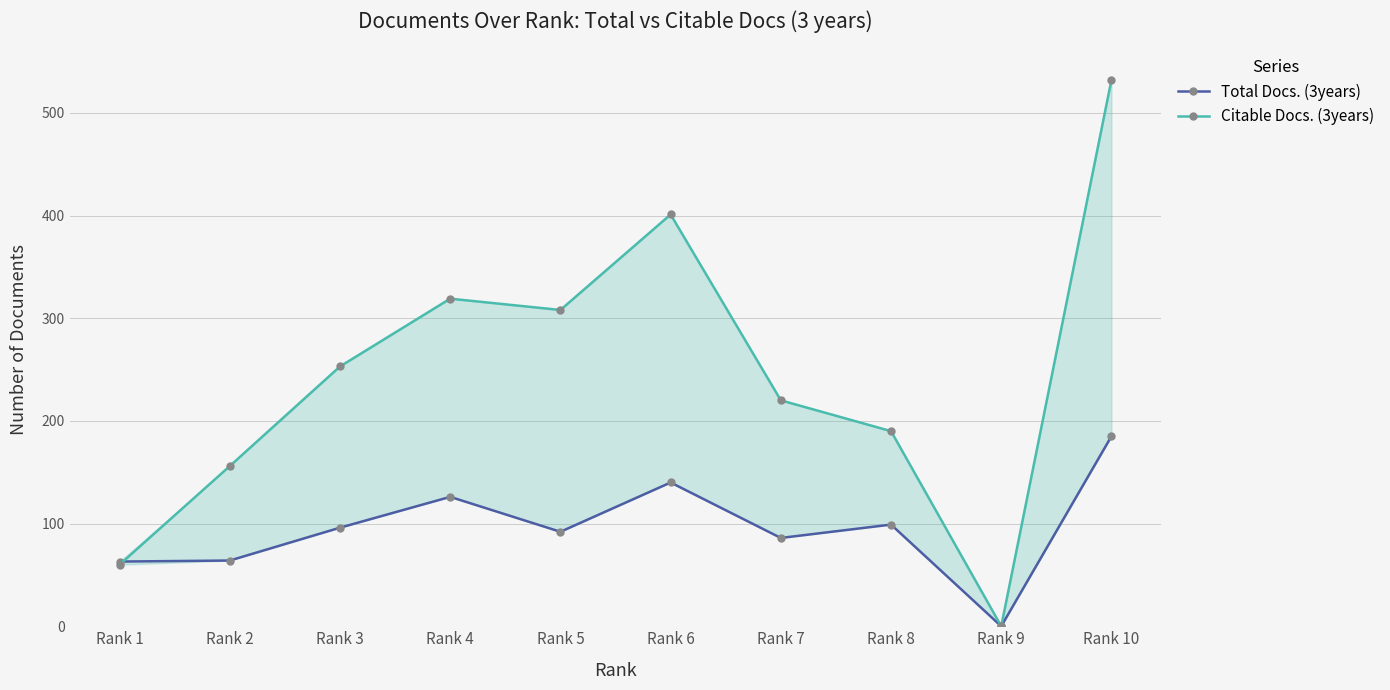

At which label does Total Docs. (3years) reach its peak?

Rank 10